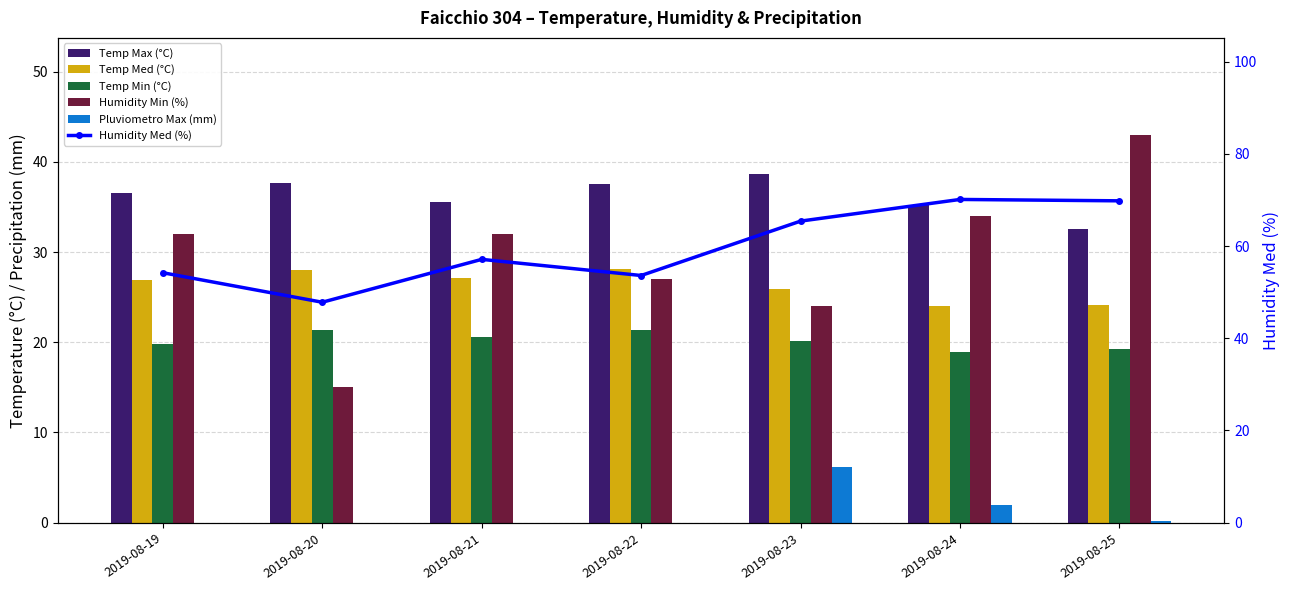

Is it true that Temp Min (°C) equals 20.1 at 2019-08-23?

True